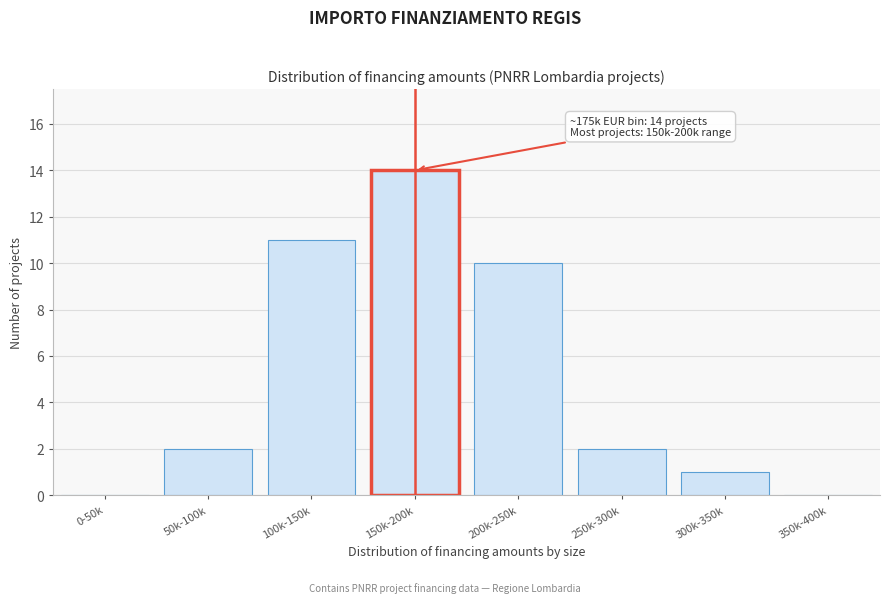

Reading left to right, transcribe all the data shown in this chart.

0-50k=0	50k-100k=2	100k-150k=11	150k-200k=14	200k-250k=10	250k-300k=2	300k-350k=1	350k-400k=0